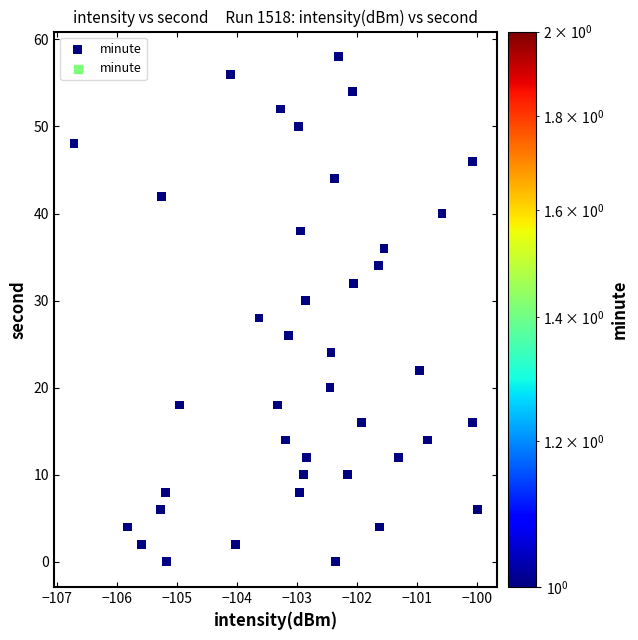

What is the range of Y values (max minus min)?

58